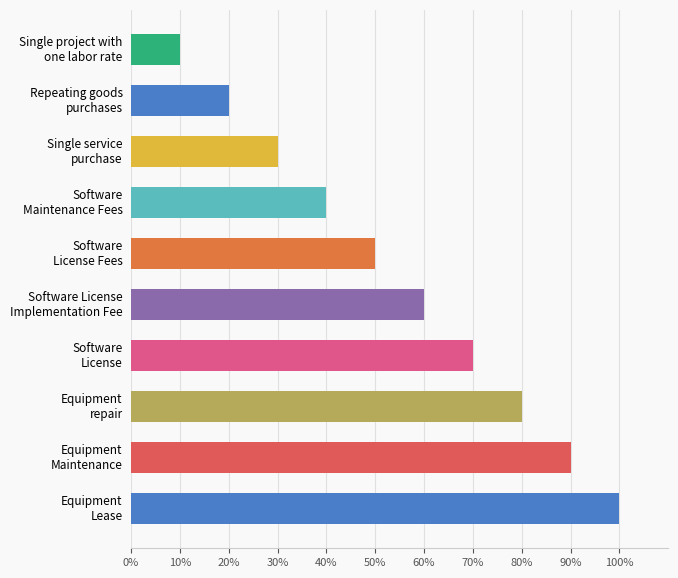

At which category does the chart reach its peak across all series?

Equipment
Lease